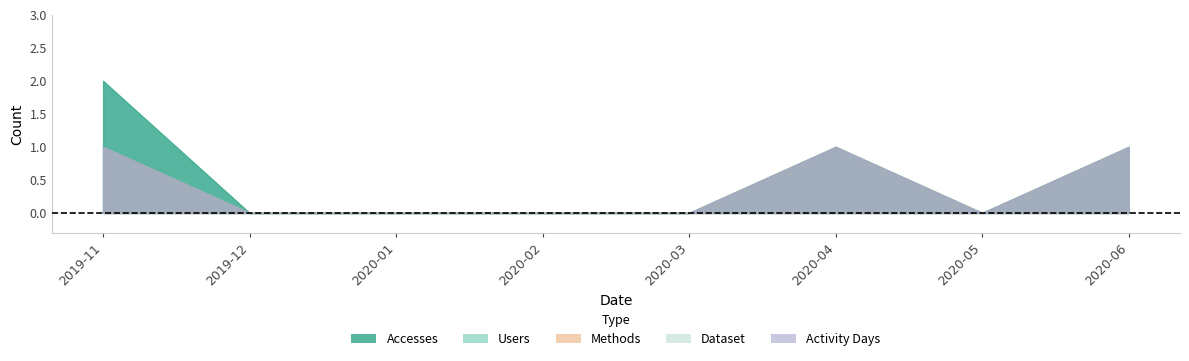

True or false: Methods and Users cross at least once.

False